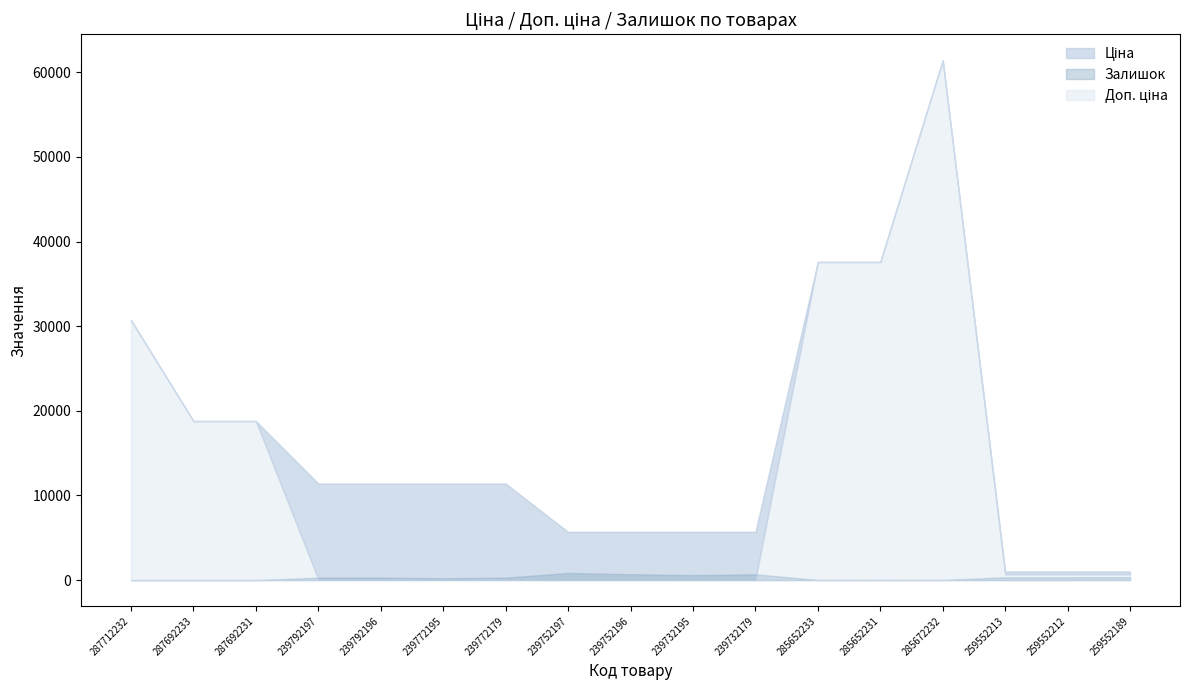

Between which two adjacent categories do Залишок and Ціна first intersect?

287692231 and 239792197